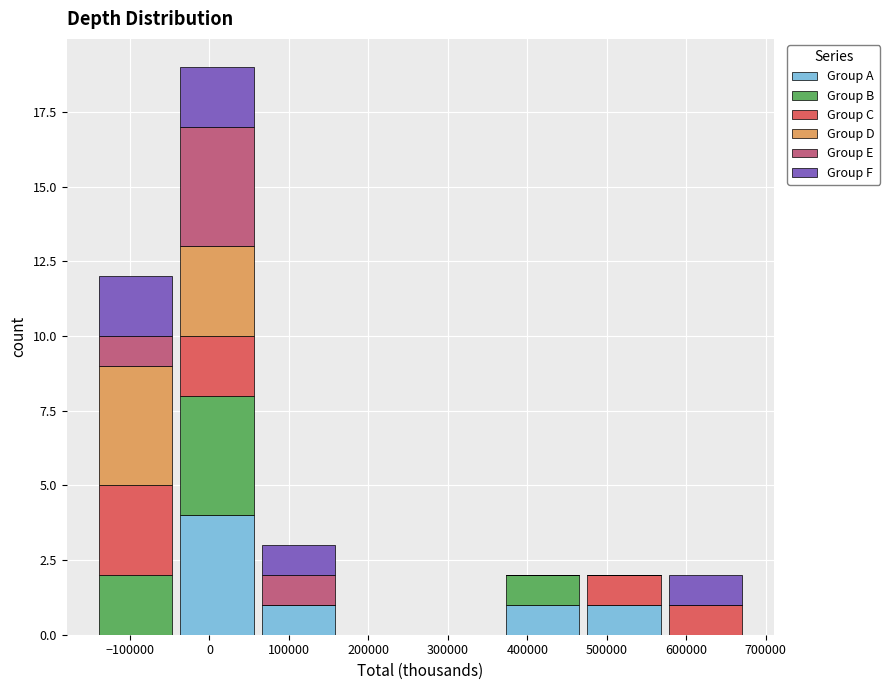

What is the total height of the stacked bar covering -140000 to -40000 on the x-axis? Neither the bar edges nor the heights are printed on the chart, so give them approximately, as read against the axes.

12